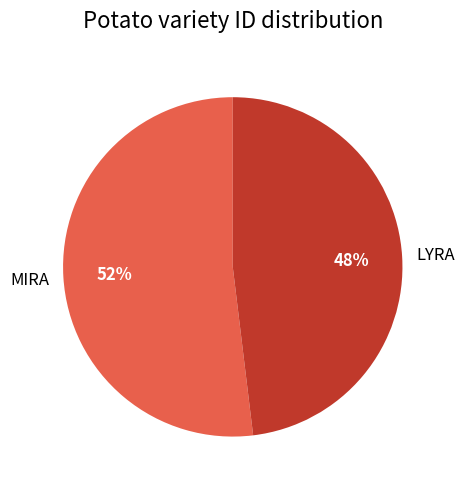

Does any single category account for the majority?

Yes